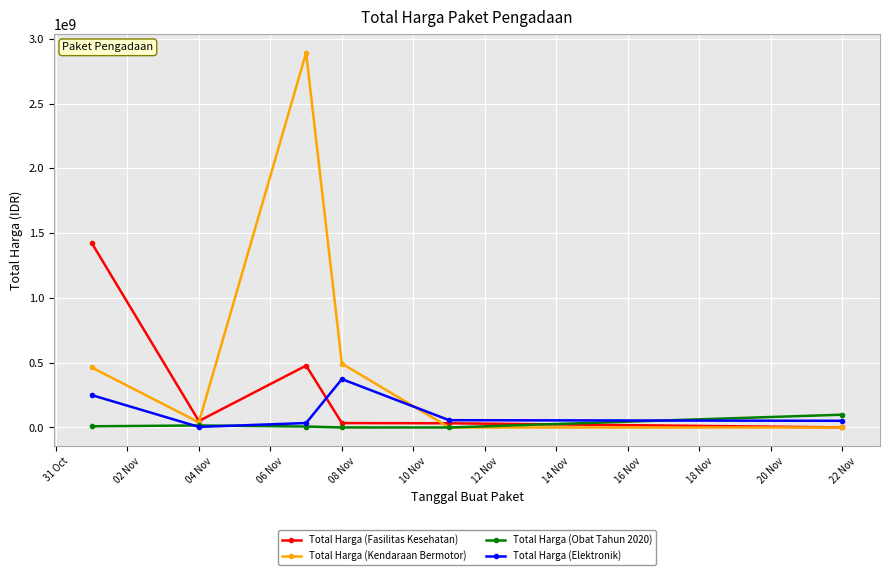

What is the greatest value displayed?

2892122000